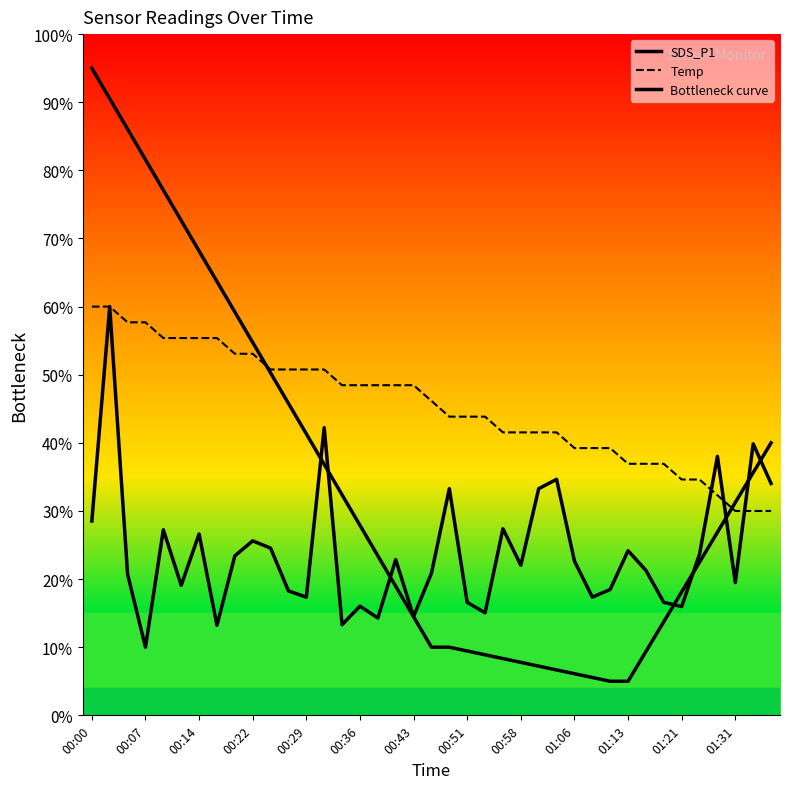

Which series has the widest spread of values?

Bottleneck curve